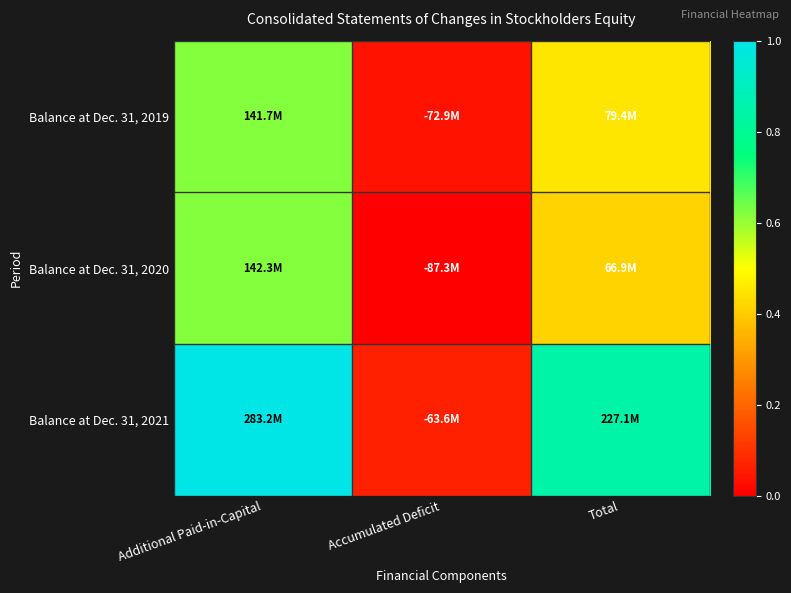

Which label corresponds to the largest value in the chart?

Additional Paid-in-Capital